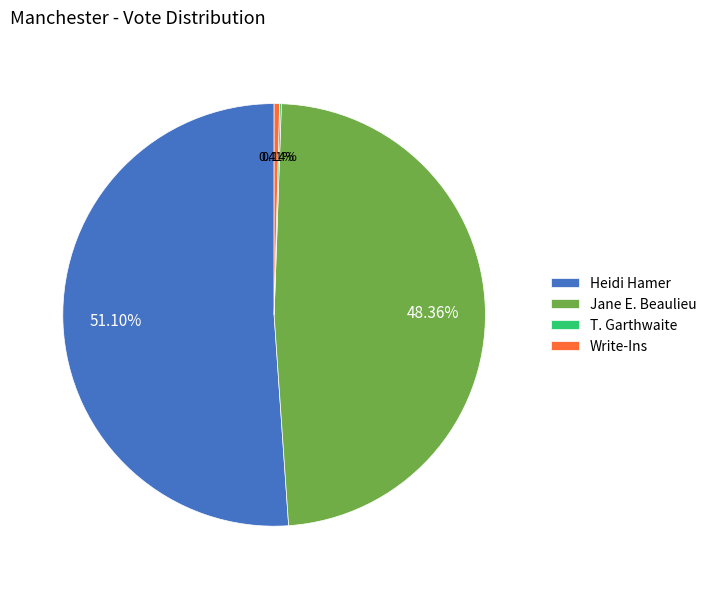

To the nearest percent, what portion does Heidi Hamer represent?

51%